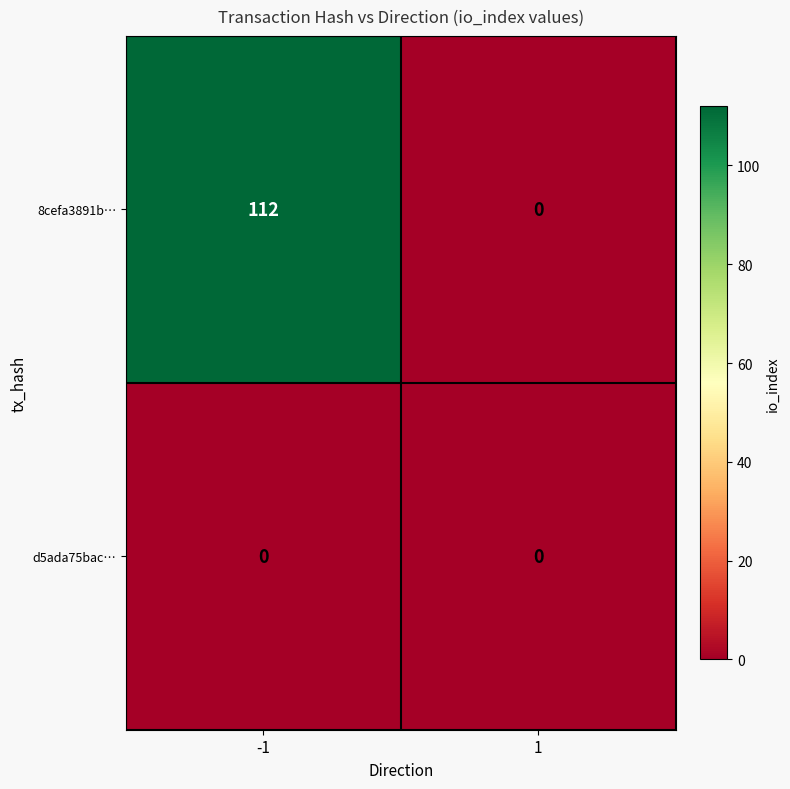

What is the total value across all series at -1?

112